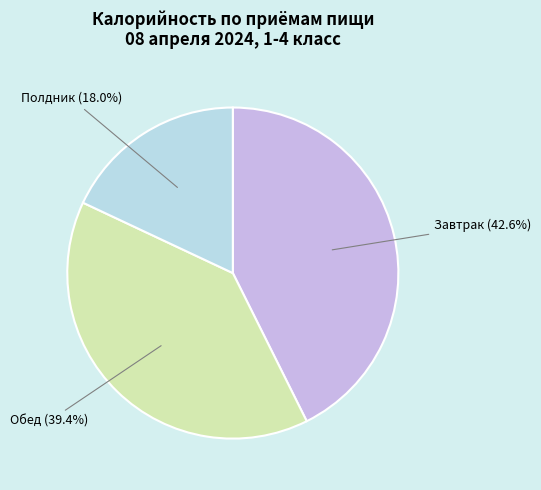

What is the ratio of the value at Завтрак to the value at Обед?

1.1